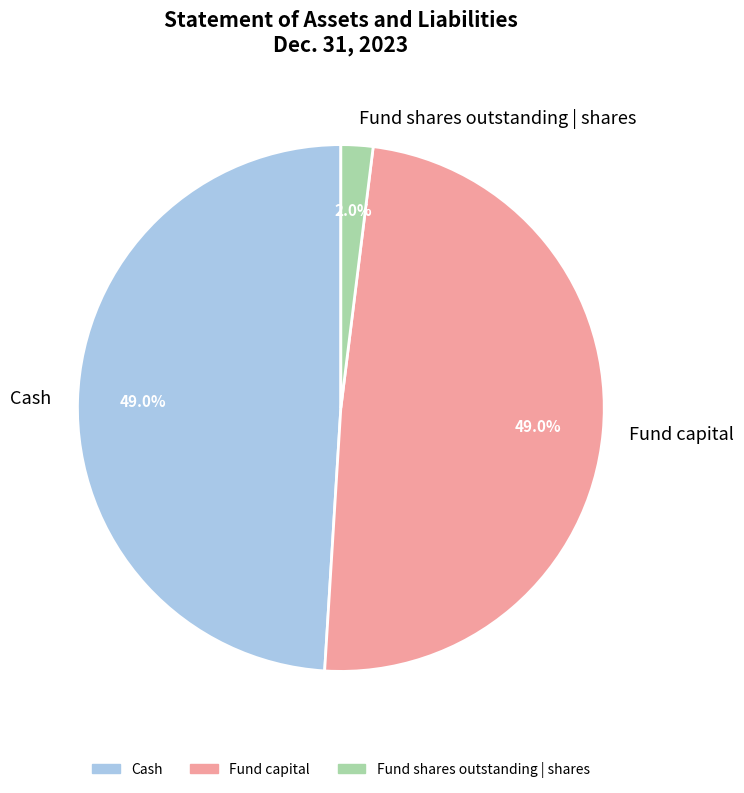

The Fund capital slice represents 49% of the pie. True or false?

True